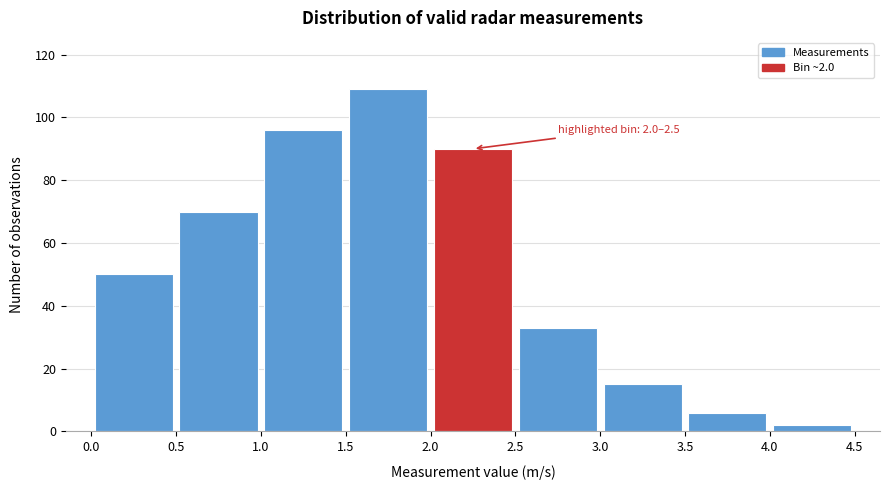

Over which range of the x-axis is the bar tallest?

1.5 to 2.0